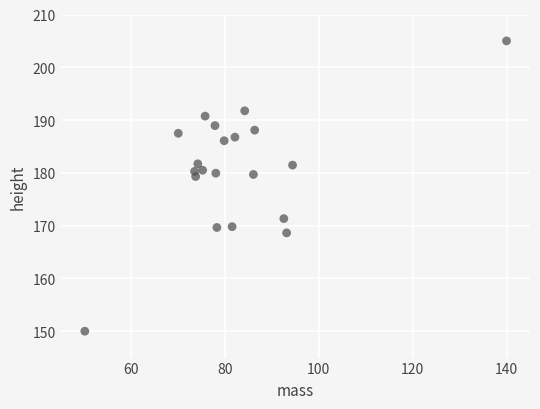

What is the range of Y values (max minus min)?

55.0